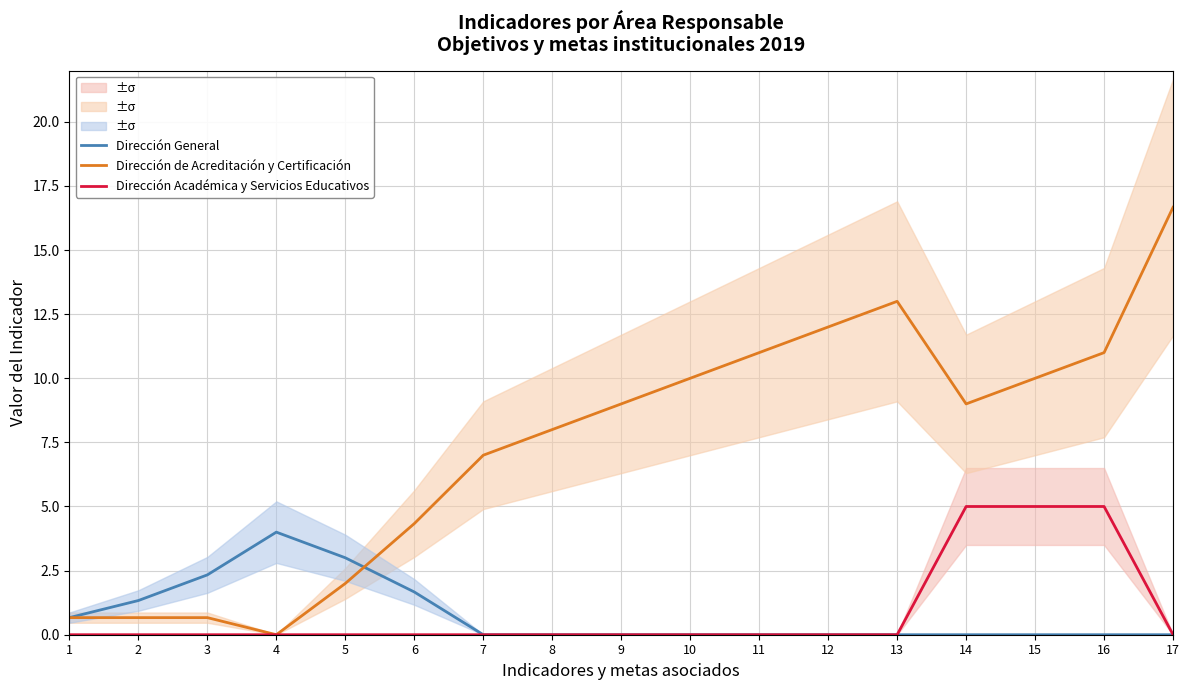

What is the sum of all Dirección General values?

13.0